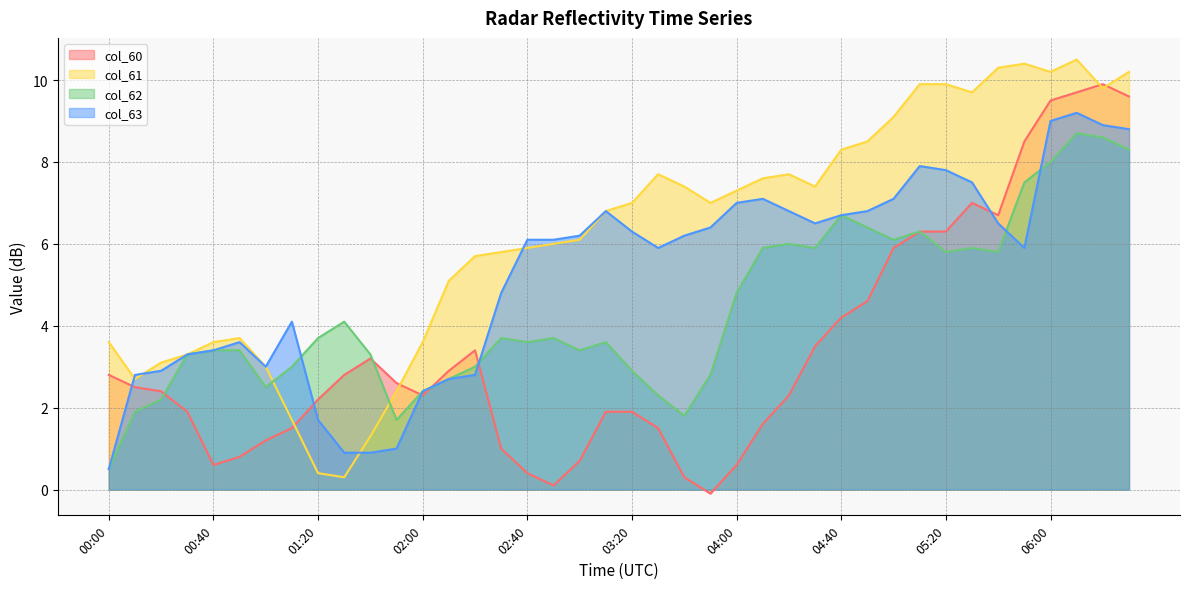

After their last crossing, which series has the higher values: col_61 or col_62?

col_61